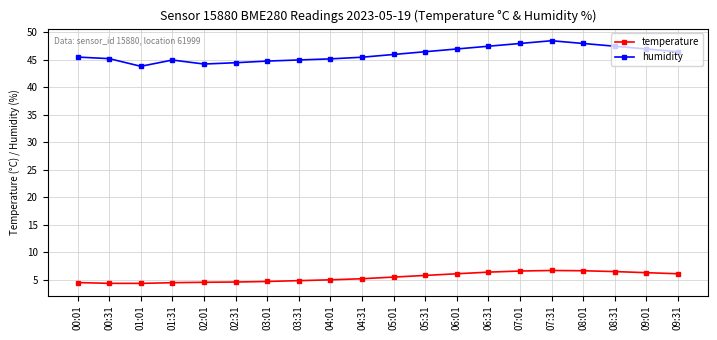

Which series changed the most between 05:31 and 08:01?

humidity